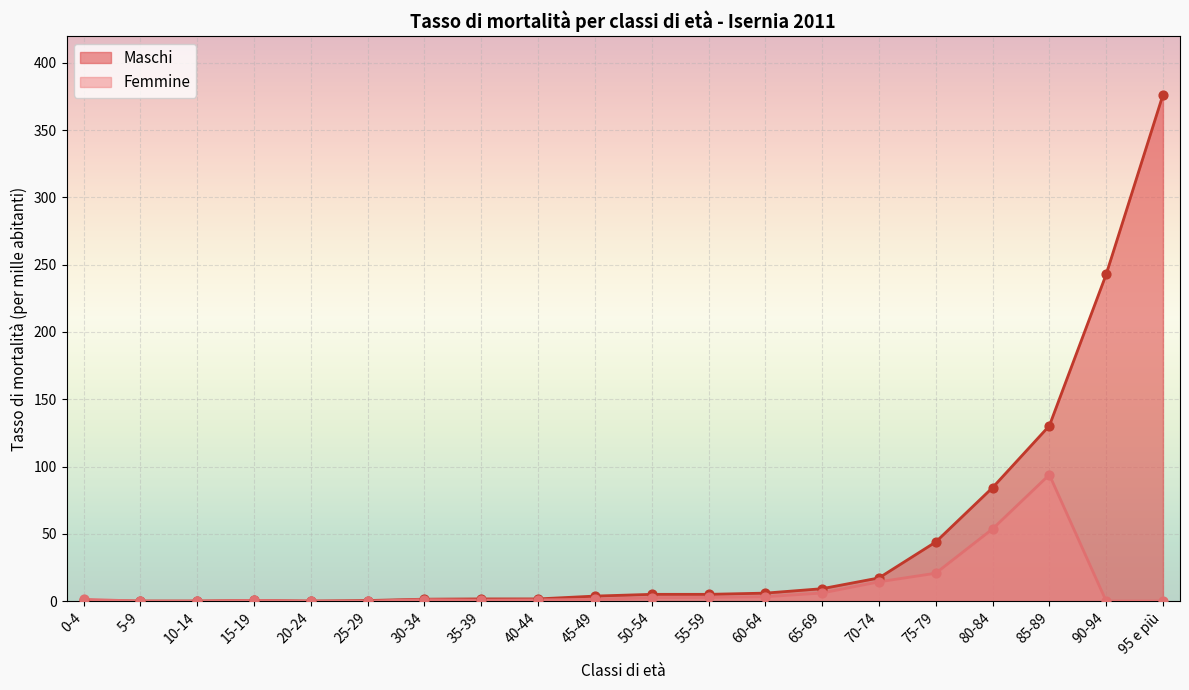

At which category is the sum across all series the highest?

95 e più